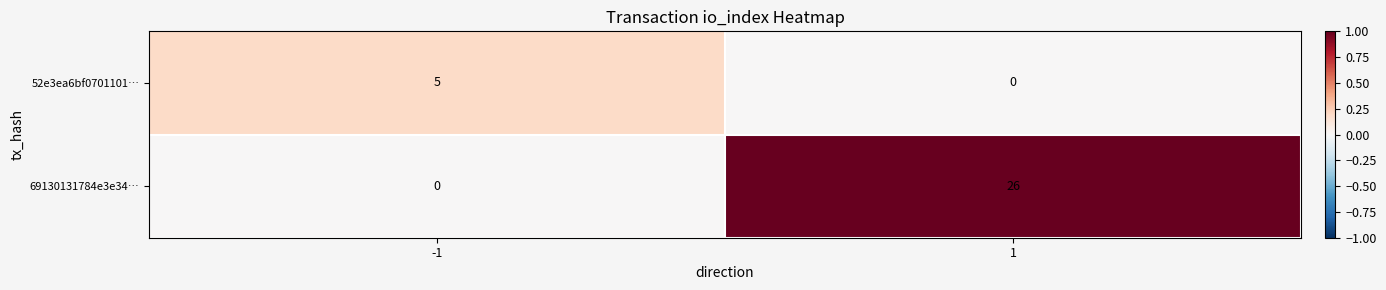

True or false: 52e3ea6bf0701101… has a value of 3 at 1.

False